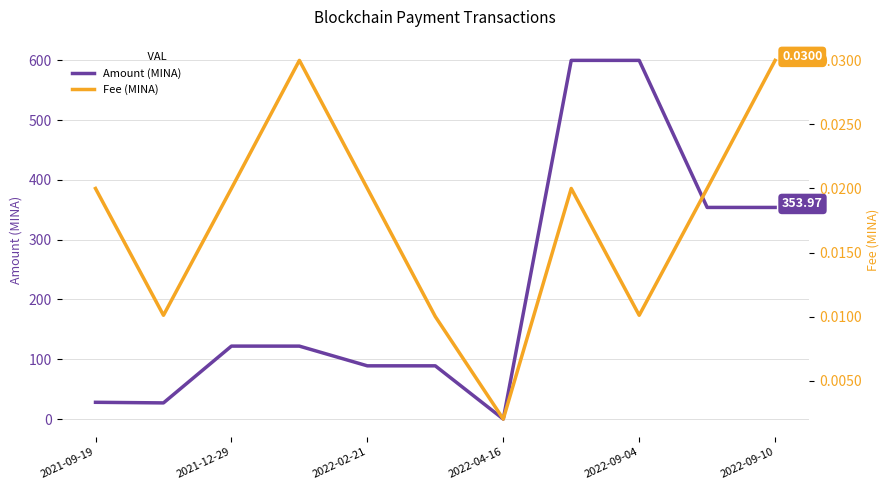

Is it true that Amount (MINA) equals 37.0 at 2021-12-29?

False